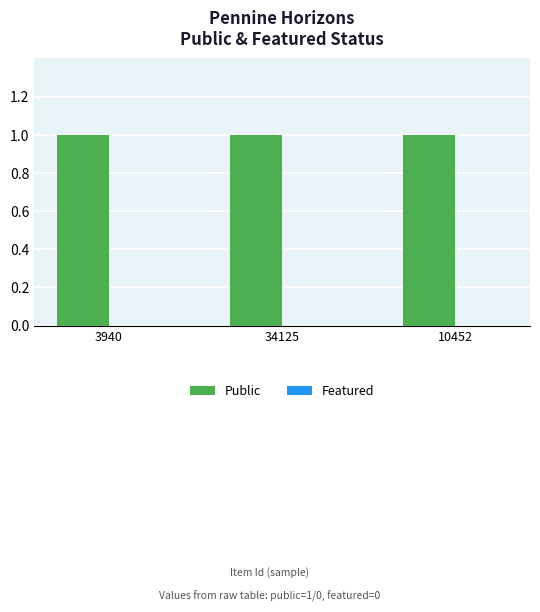

How many bars are there in each group?

2